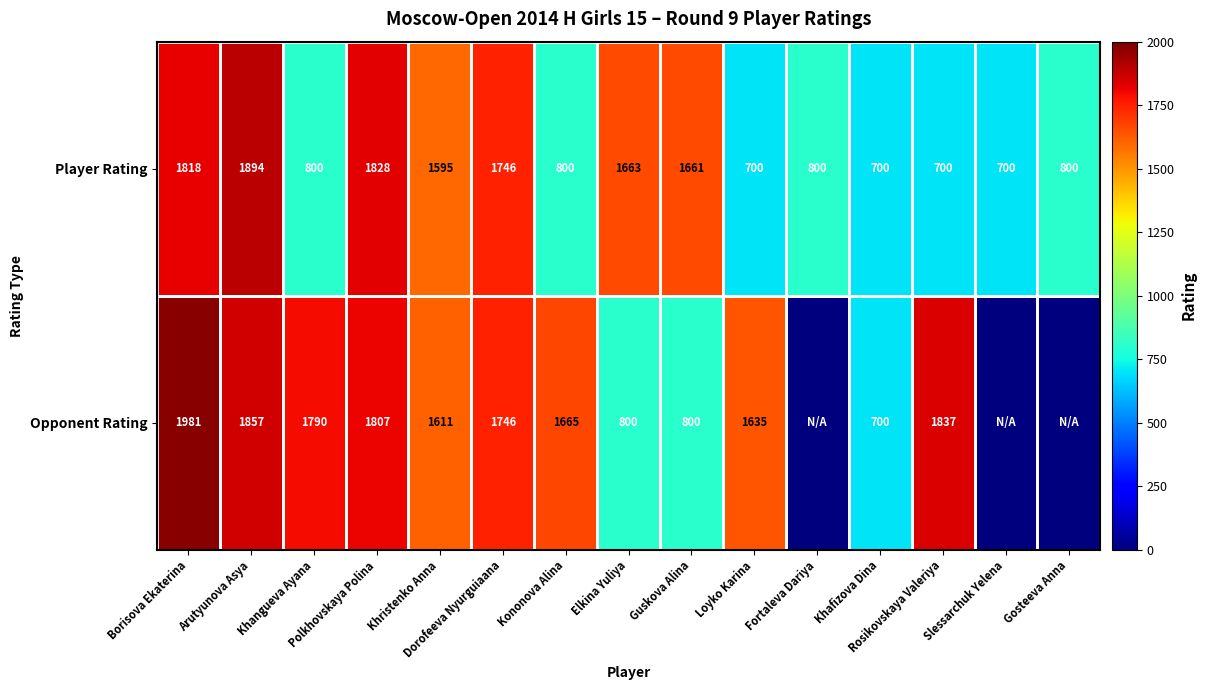

What is the sum of all Player Rating values?

18205